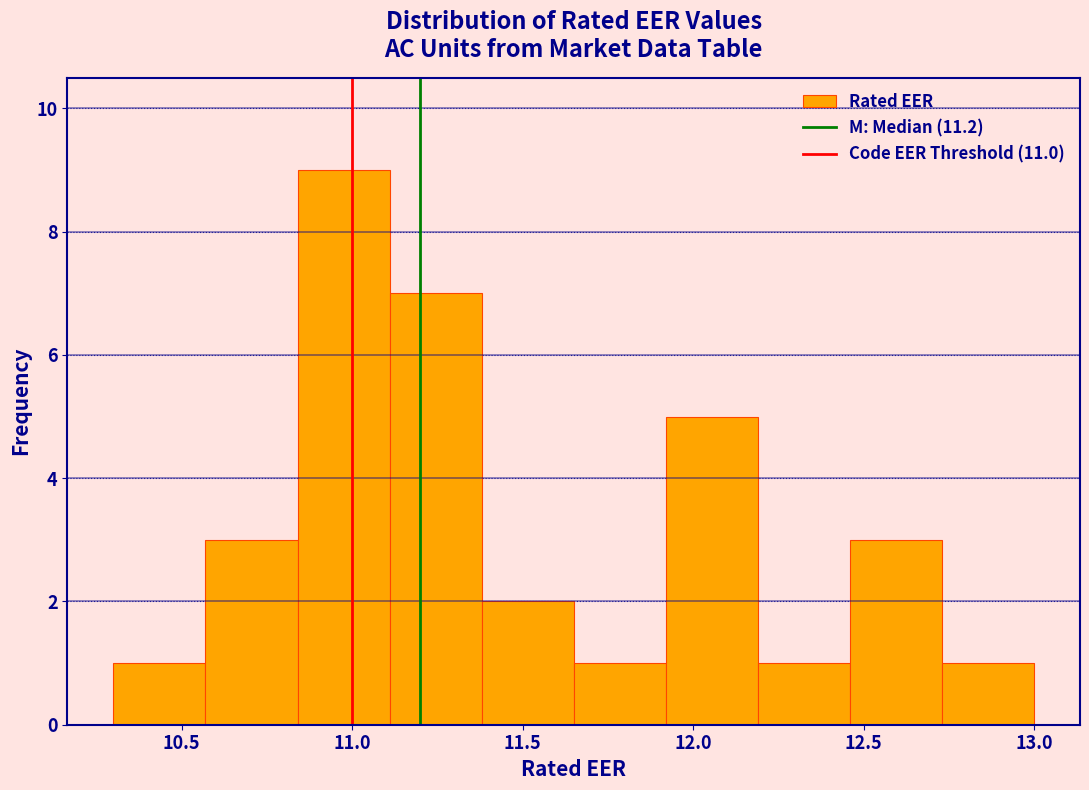

Reading left to right, transcribe this chart: for each bar, give the range it covers on the x-axis and its height. Neither the bar edges nor the heights are printed on the chart, so give them approximately, as read against the axes.

10.30 to 10.57: 1
10.57 to 10.84: 3
10.84 to 11.11: 9
11.11 to 11.38: 7
11.38 to 11.65: 2
11.65 to 11.92: 1
11.92 to 12.19: 5
12.19 to 12.46: 1
12.46 to 12.73: 3
12.73 to 13.00: 1